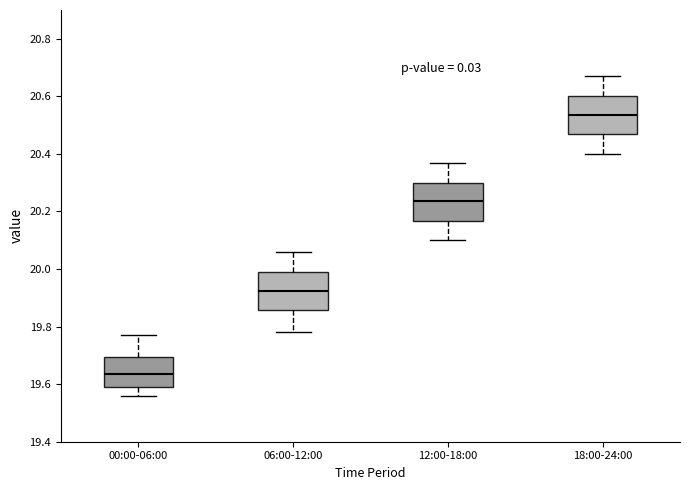

Reading left to right, transcribe this box plot: for each box, give where its median line is, the range the box spans, and where its two whiskers end, as read against the y-axis. The values are not printed on the chart, so give them approximately, as read against the axis.

00:00-06:00: median 19.64, box 19.60 to 19.70, whiskers 19.56 to 19.78
06:00-12:00: median 19.92, box 19.86 to 20.00, whiskers 19.78 to 20.06
12:00-18:00: median 20.24, box 20.16 to 20.30, whiskers 20.10 to 20.38
18:00-24:00: median 20.54, box 20.46 to 20.60, whiskers 20.40 to 20.68